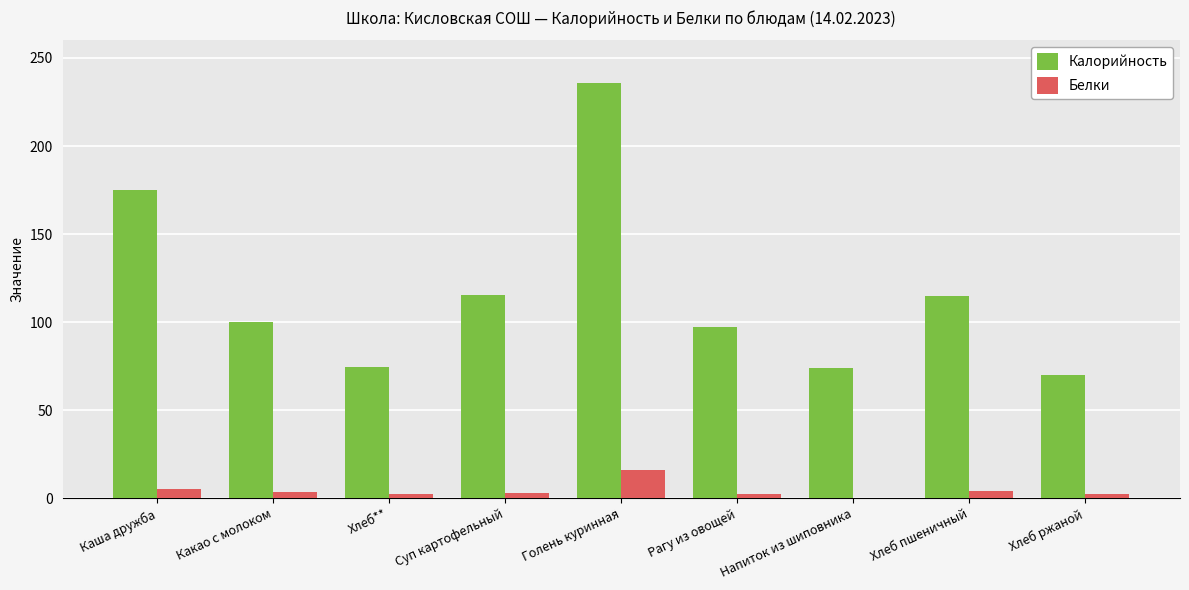

What are all the series names shown in the legend?

Калорийность, Белки